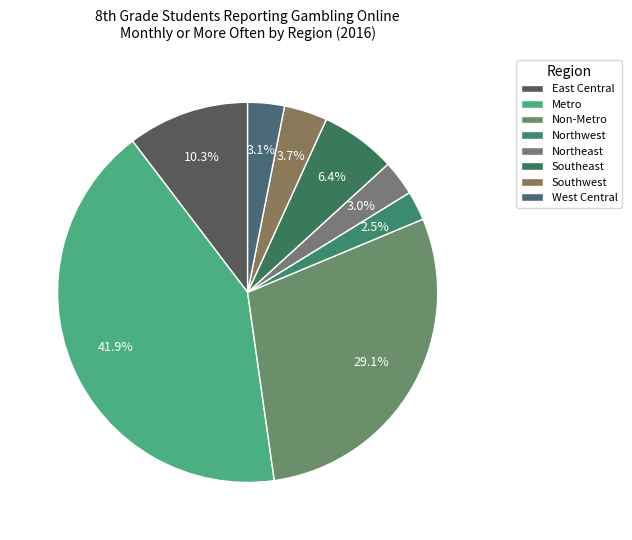

The Metro slice represents 30% of the pie. True or false?

False